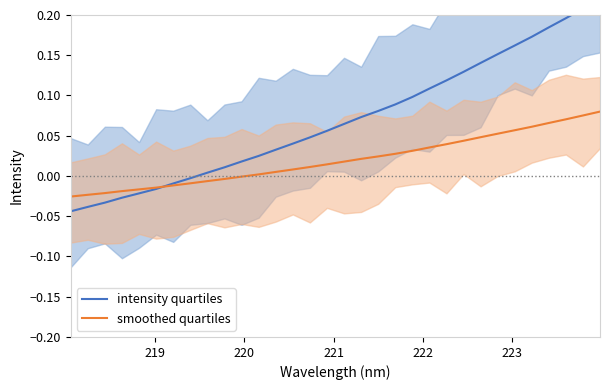

How many values in the smoothed quartiles series are below 0?

11